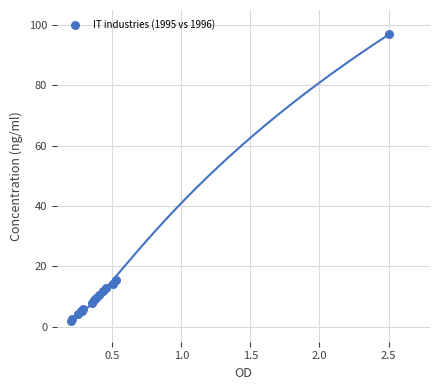

What Y value in the scatter plot is closest to 49?

15.6